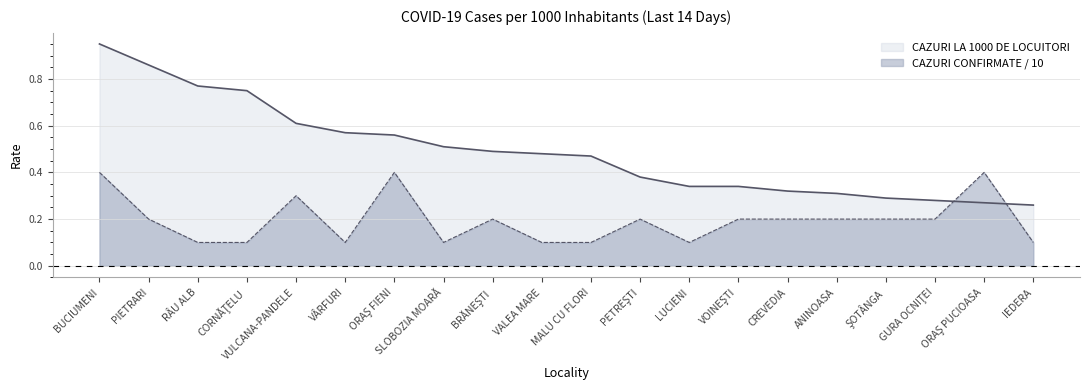

Reading left to right, extract all data points from this chart.

CAZURI LA 1000 DE LOCUITORI: 0.9	0.9	0.8	0.8	0.6	0.6	0.6	0.5	0.5	0.5	0.5	0.4	0.3	0.3	0.3	0.3	0.3	0.3	0.3	0.3
CAZURI CONFIRMATE / 10: 0.4	0.2	0.1	0.1	0.3	0.1	0.4	0.1	0.2	0.1	0.1	0.2	0.1	0.2	0.2	0.2	0.2	0.2	0.4	0.1